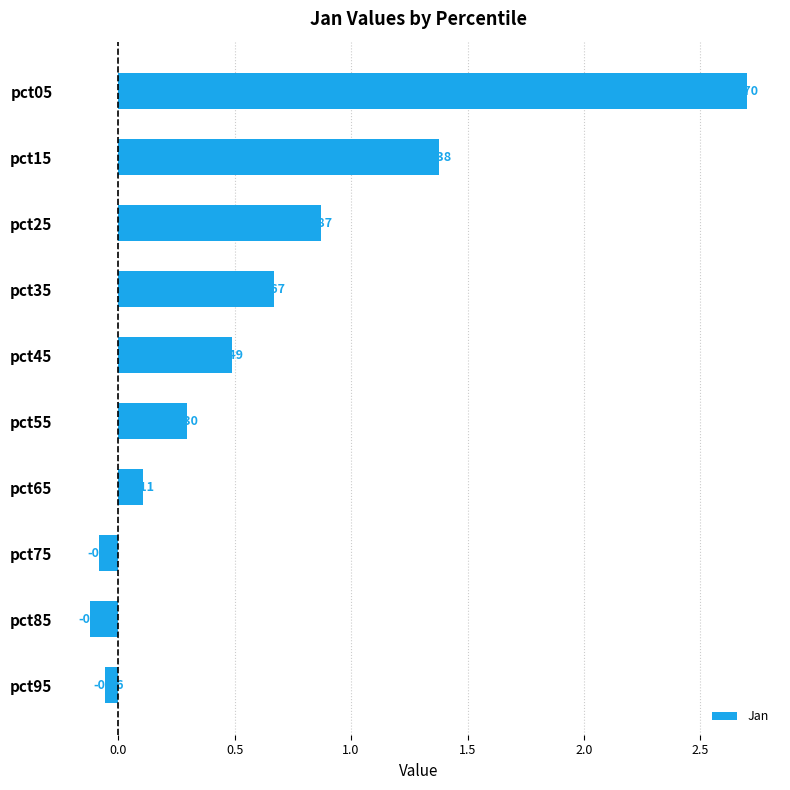

What is the difference between the maximum and second lowest values?

2.8